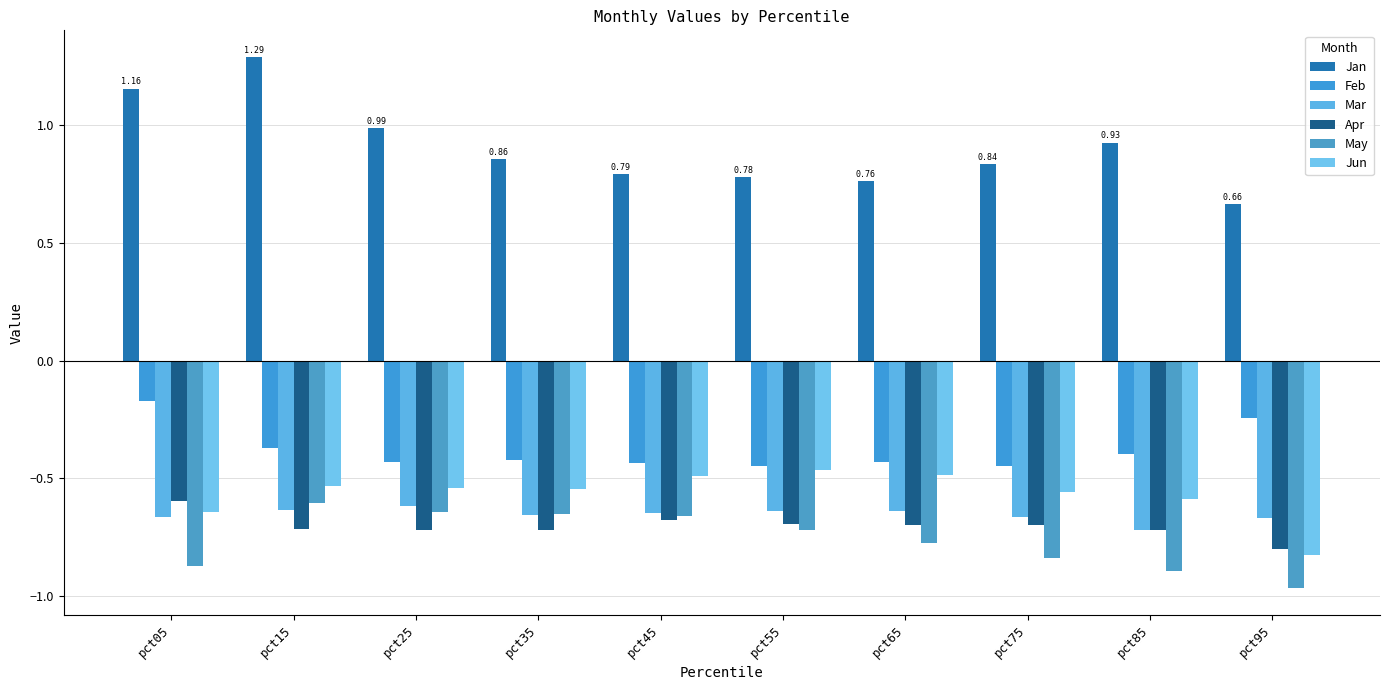

What is the sum of the Feb values at pct15 and pct75?

-0.8